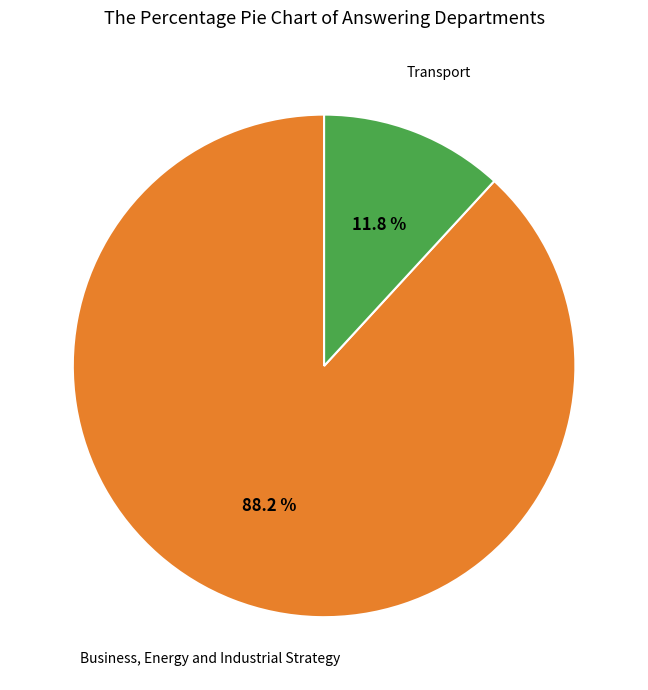

Does Business, Energy and Industrial Strategy account for over 50% of the chart?

Yes